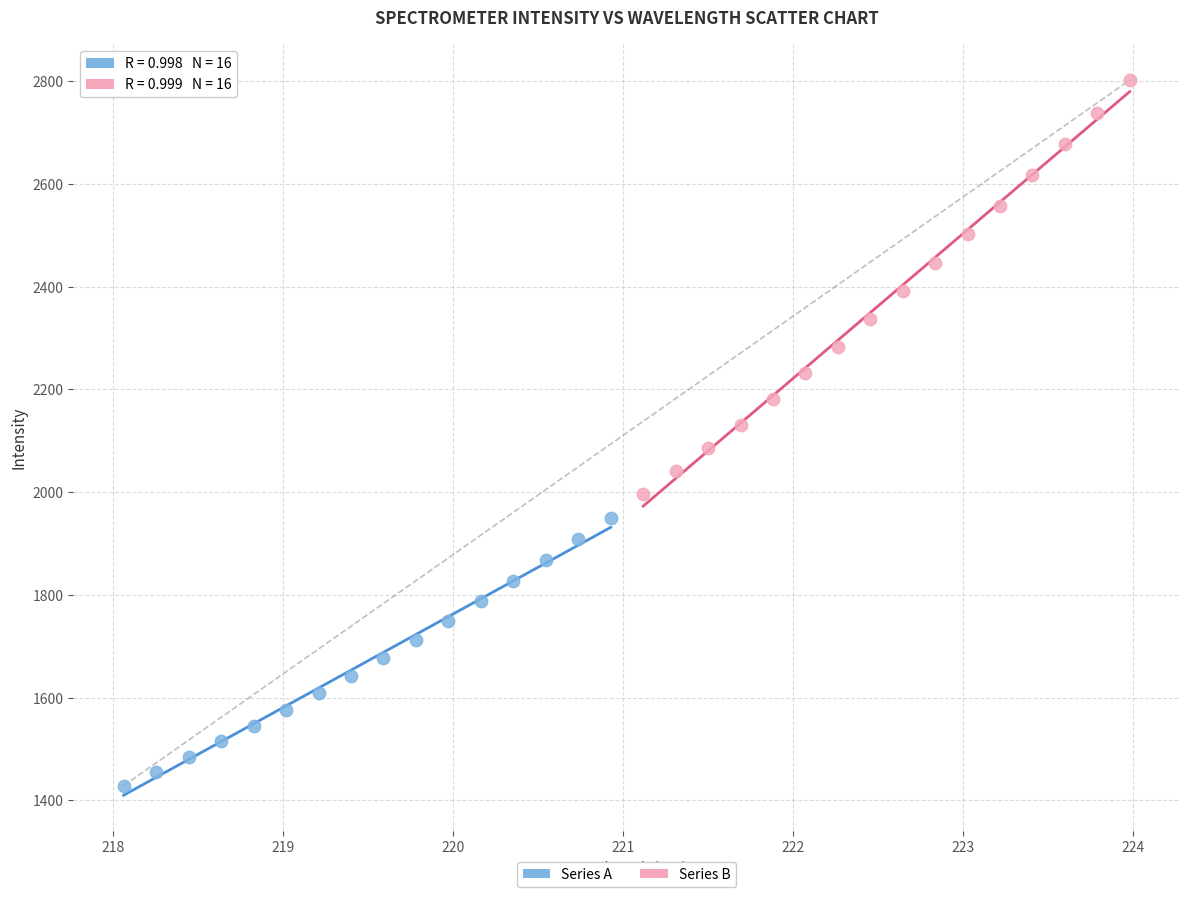

Which series has the largest Y range (max minus min)?

Series B